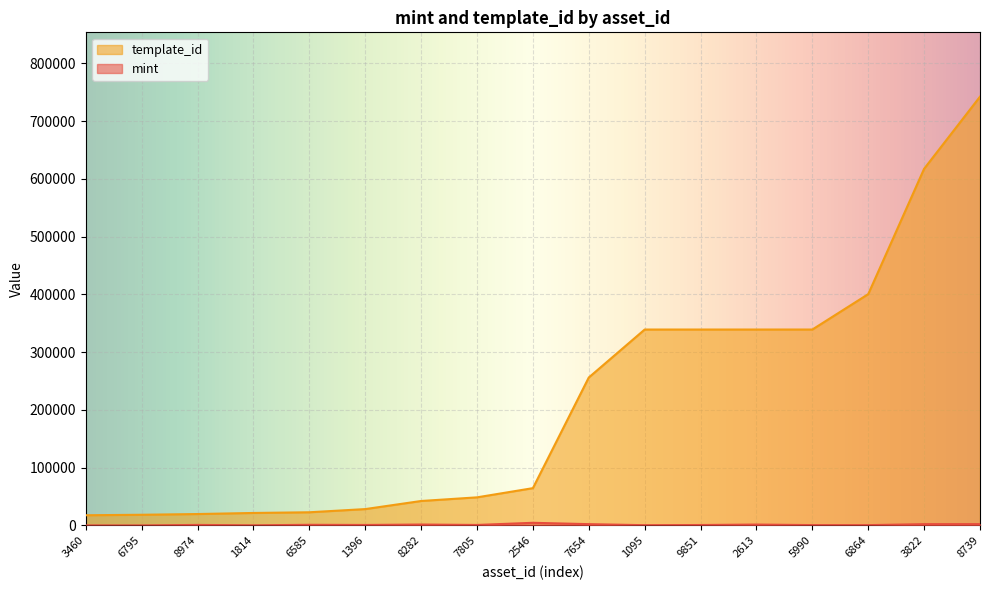

Reading left to right, list all the values displayed in this chart.

mint: 194	132	1001	313	1216	932	1677	946	4673	2338	541	837	1645	696	615	2336	2363
template_id: 17755	18580	19842	21700	22896	28405	42421	48730	64660	256179	339228	339229	339229	339233	400511	617504	742319